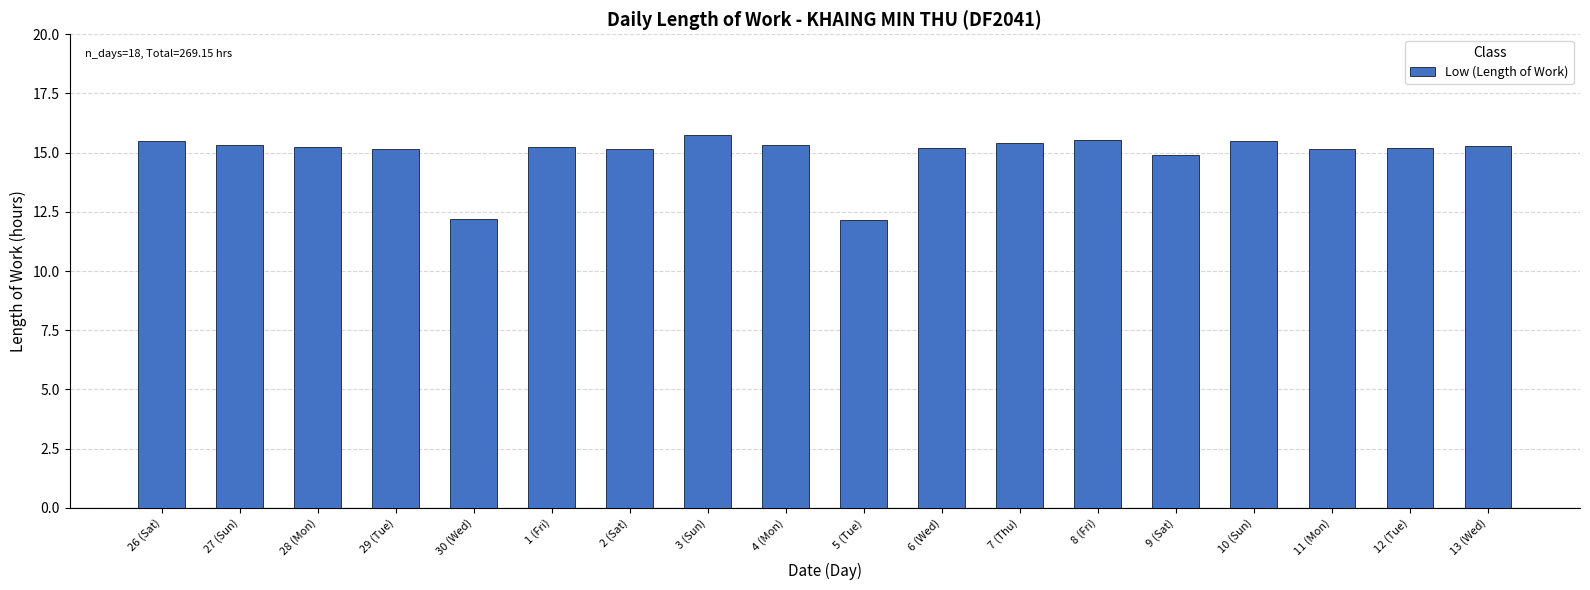

What position from the left is 1 (Fri)?

6